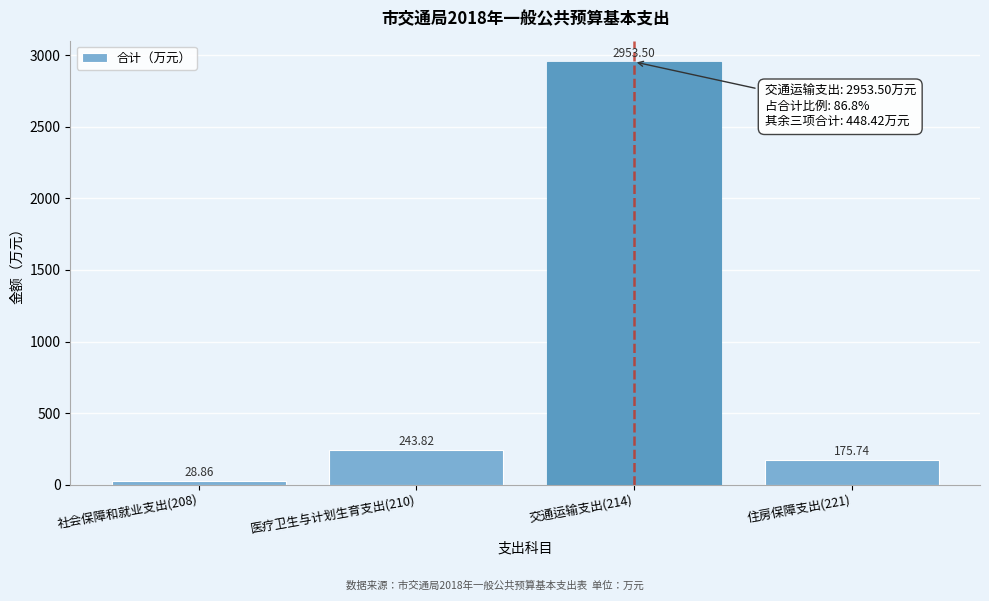

What is the change in value from 社会保障和就业支出(208) to 医疗卫生与计划生育支出(210)?

+215.0